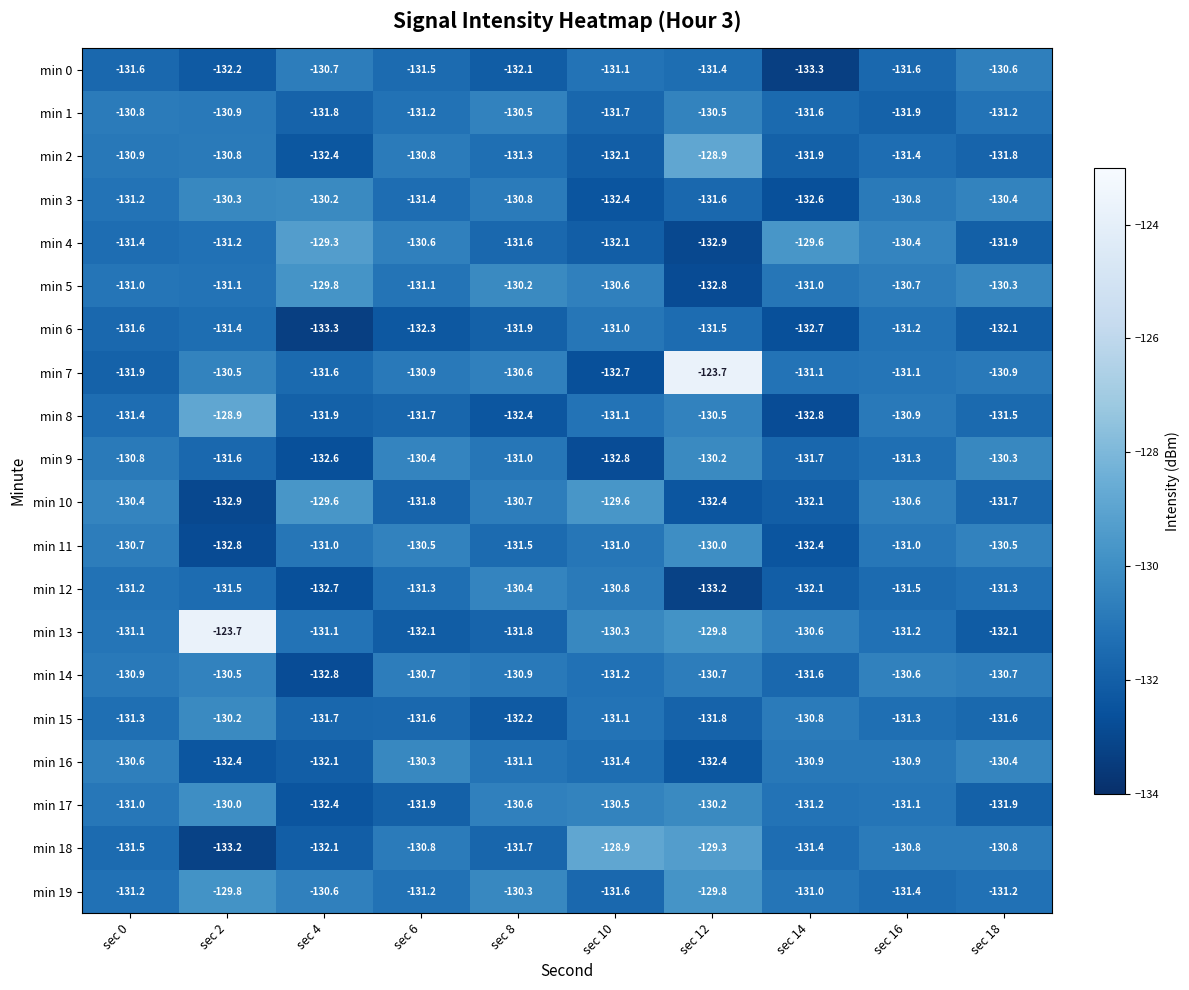

How many data points in min 17 are above -131?

4